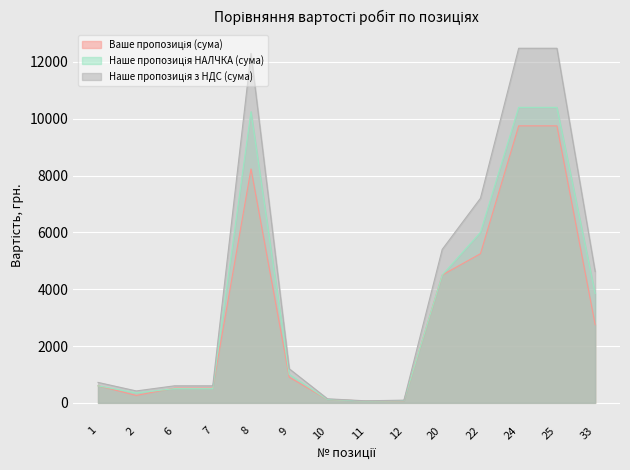

The value of Наше пропозиція НАЛЧКА (сума) at 10 is 120.0. True or false?

True